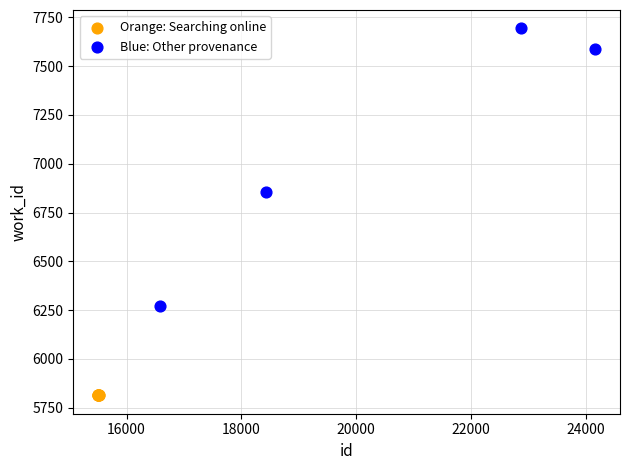

Which series reaches the minimum Y coordinate?

Orange: Searching online